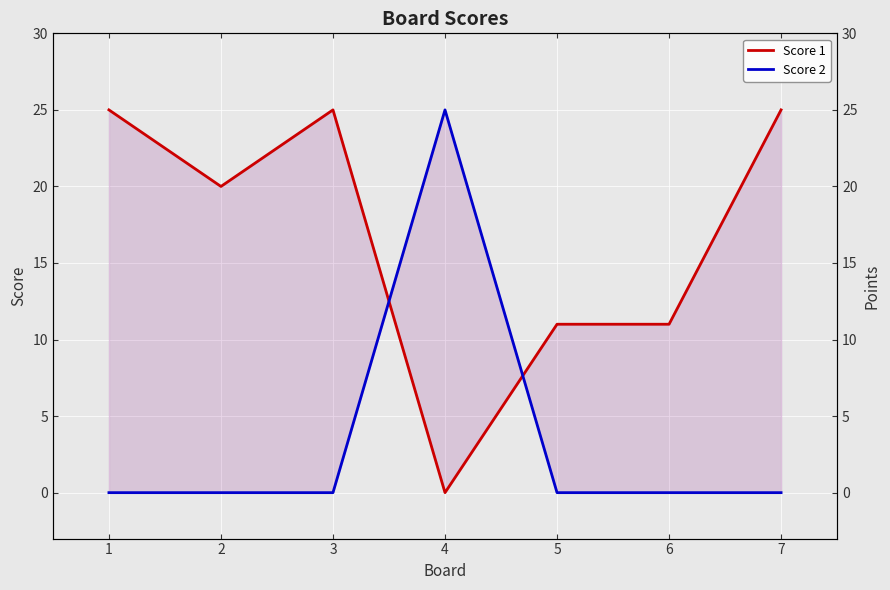

How many lines are shown in the chart?

2